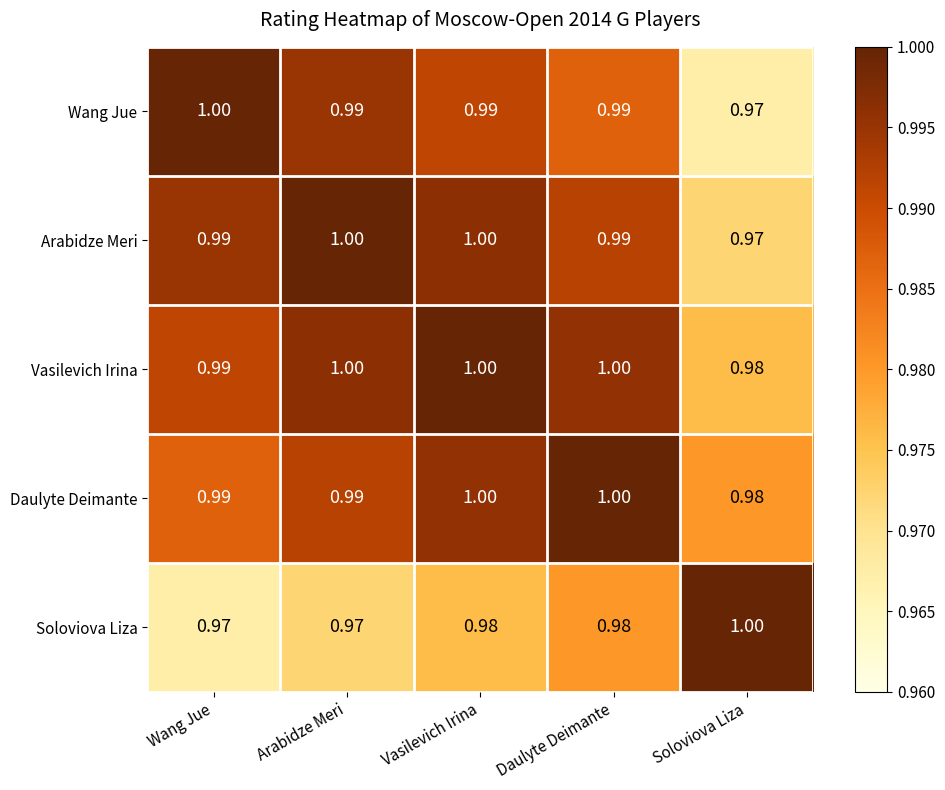

At which category is the sum across all series the highest?

Vasilevich Irina